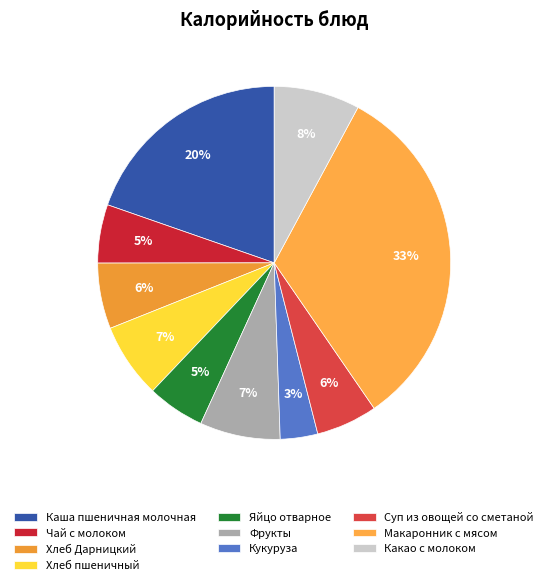

Does Кукуруза represent more than half of the total?

No